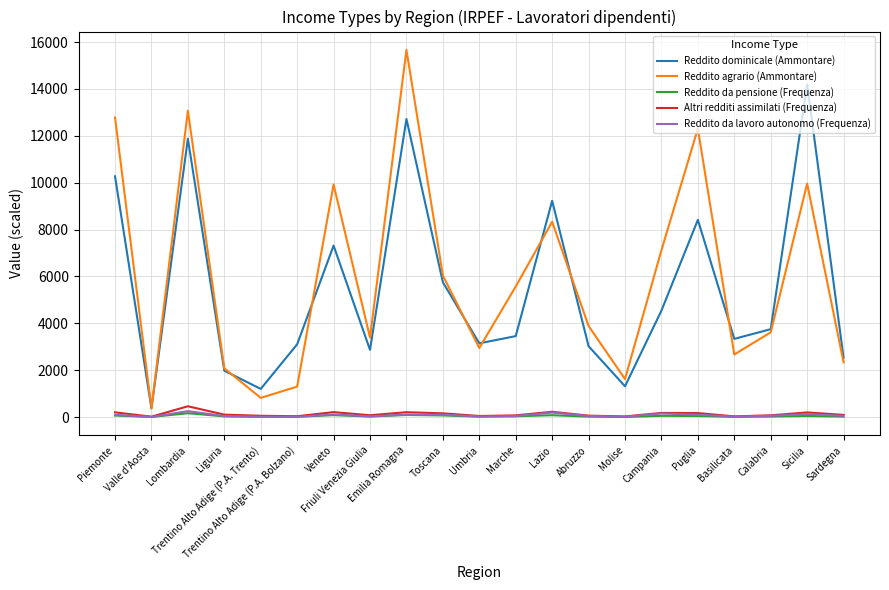

Which series has the widest spread of values?

Reddito agrario (Ammontare)